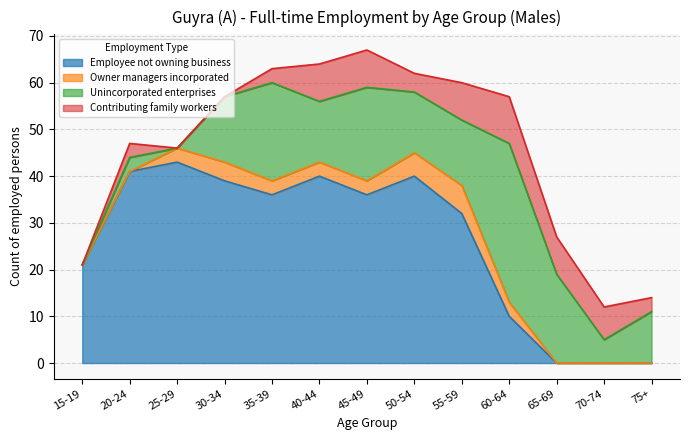

What is the total value across all series at 30-34?

57